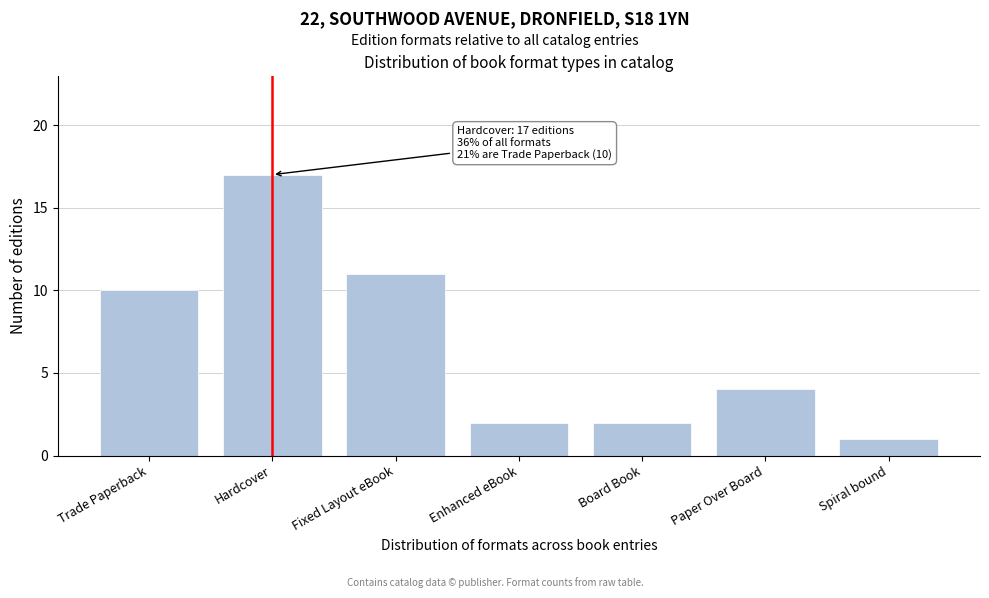

Reading right to left, extract all data points from this chart.

1	4	2	2	11	17	10